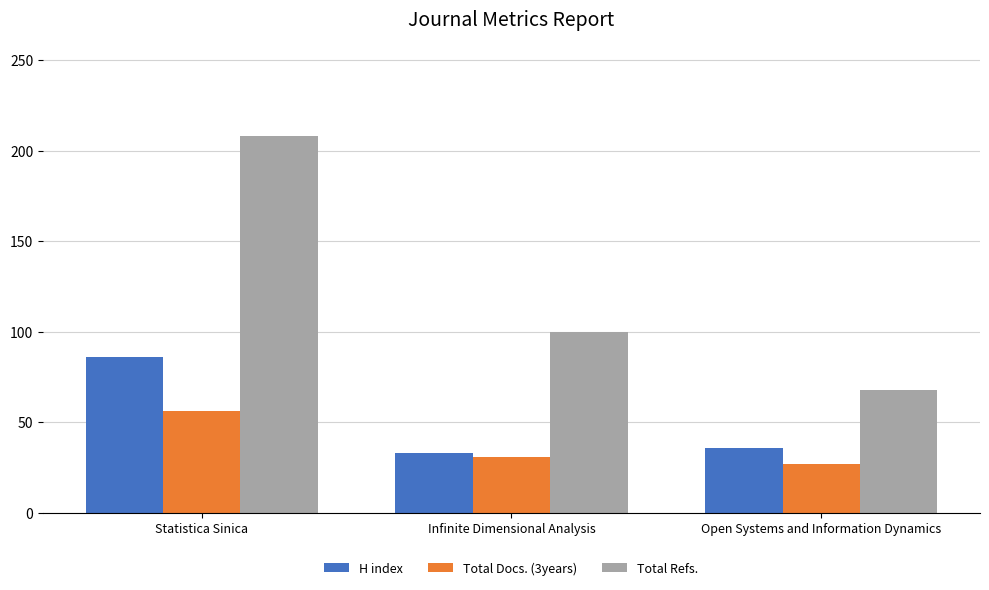

What is the value of the Total Refs. bar at the 2nd from the left?

100